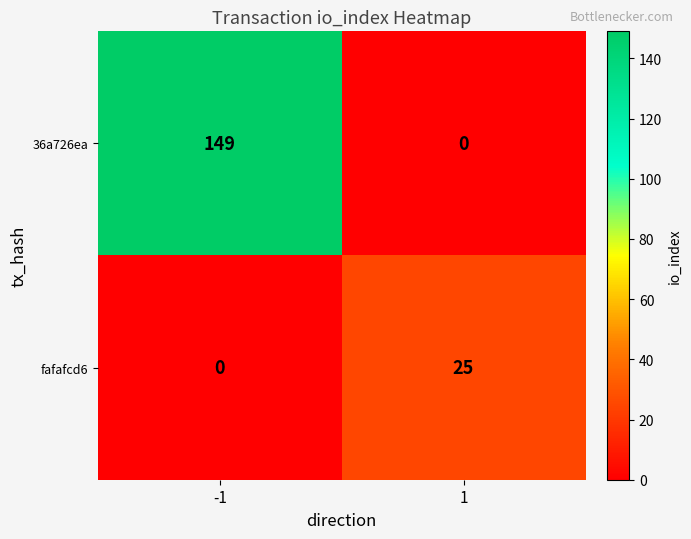

What is the difference between the fafafcd6 values at 1 and -1?

25